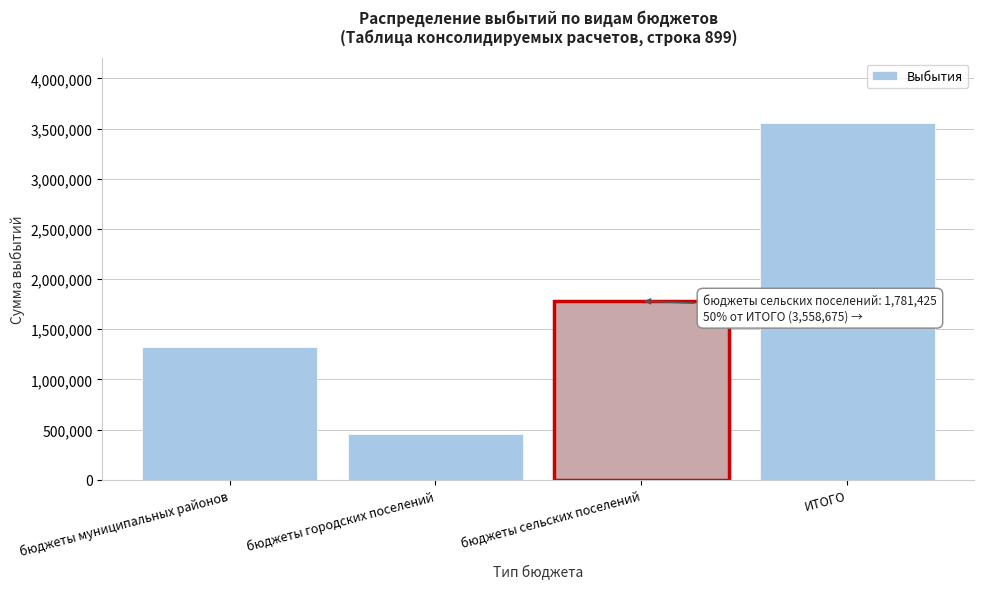

Reading left to right, what are all the values shown in this chart?

1325750	451500	1781425	3558675